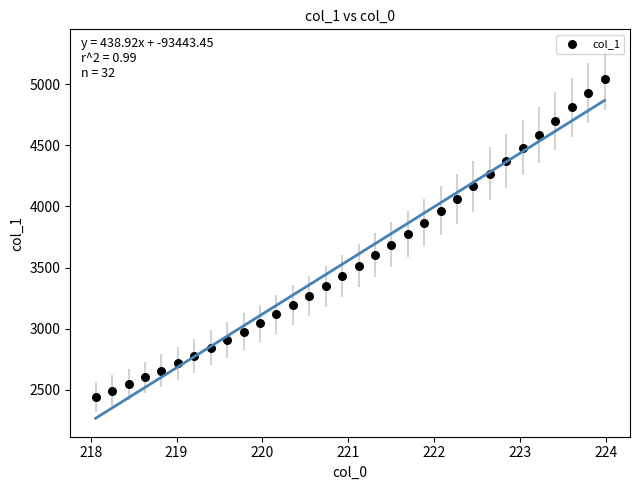

What is the range of Y values (max minus min)?

2602.6